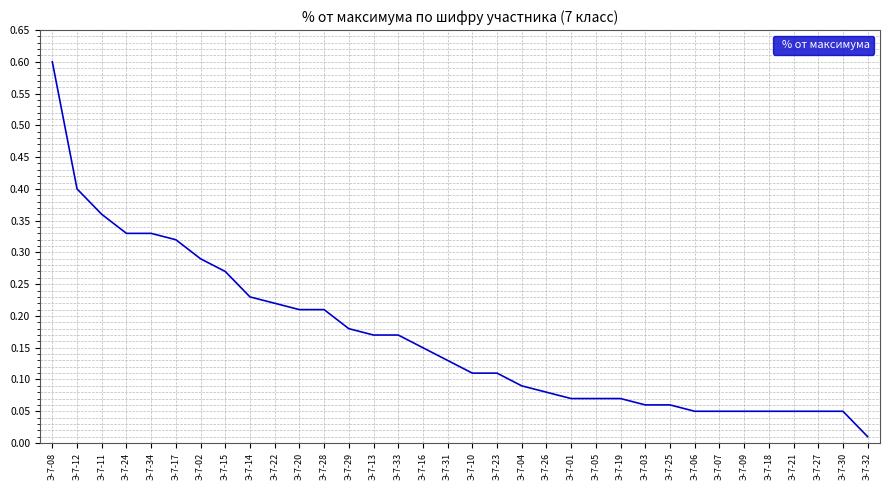

At which label is the value closest to 0?

Э-7-32